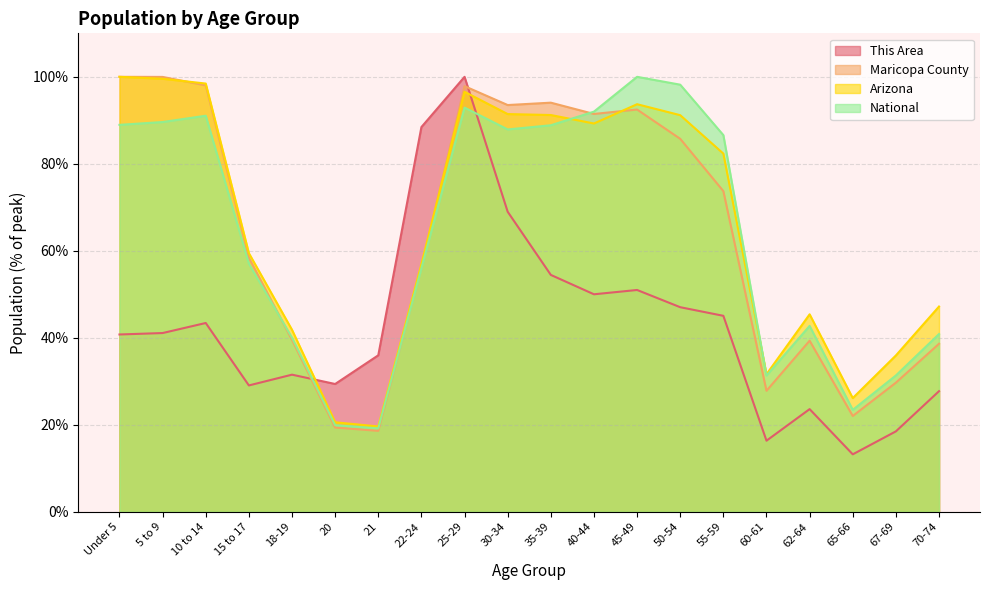

What is the value of the This Area point at the 10th from the left?

69.0